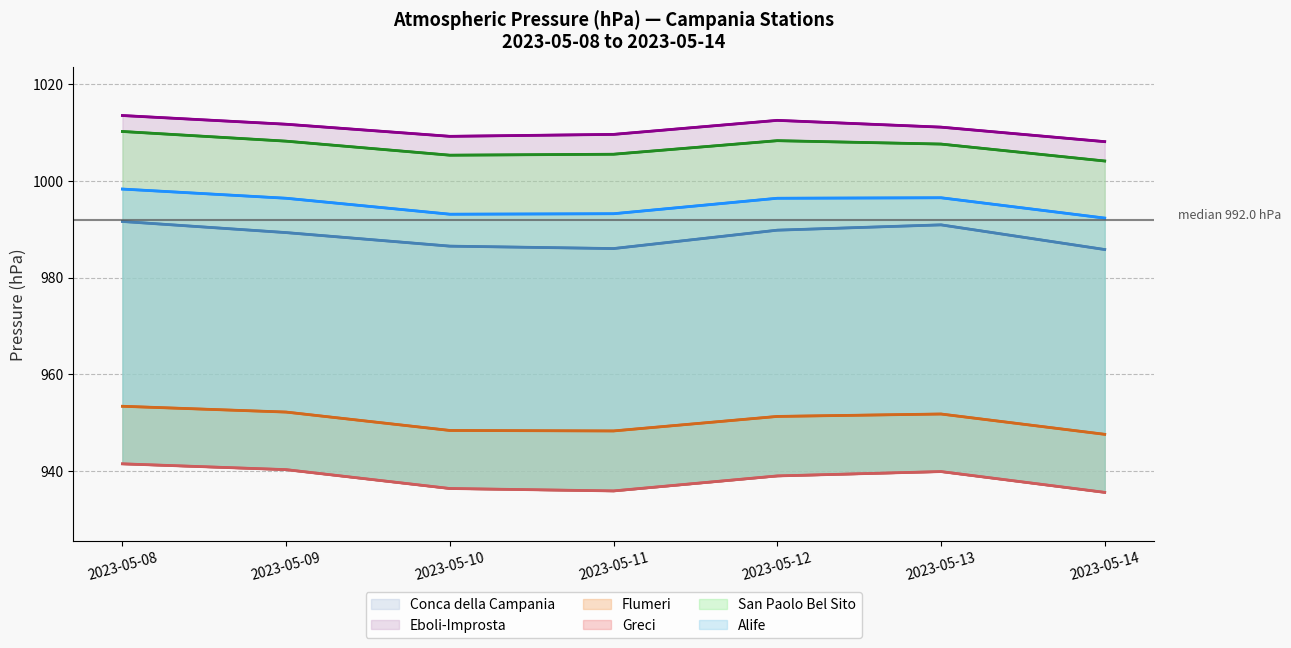

How many data points in Eboli-Improsta are above 1011?

4